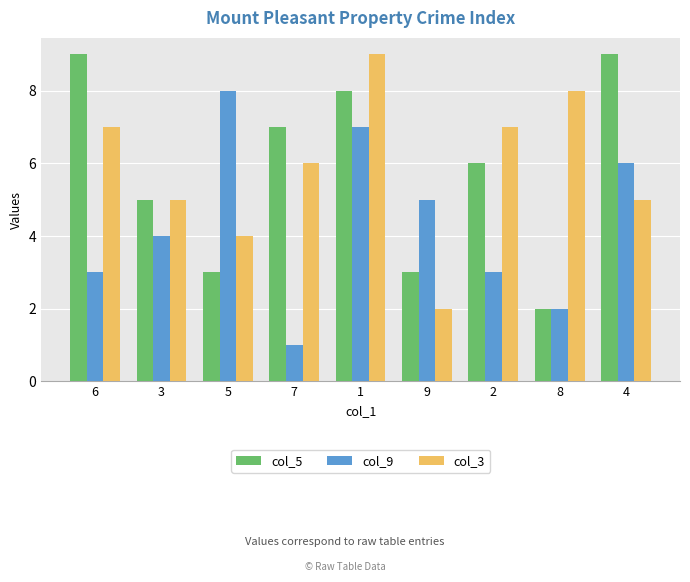

Reading left to right, list all the values displayed in this chart.

col_5: 6=9	3=5	5=3	7=7	1=8	9=3	2=6	8=2	4=9
col_9: 6=3	3=4	5=8	7=1	1=7	9=5	2=3	8=2	4=6
col_3: 6=7	3=5	5=4	7=6	1=9	9=2	2=7	8=8	4=5